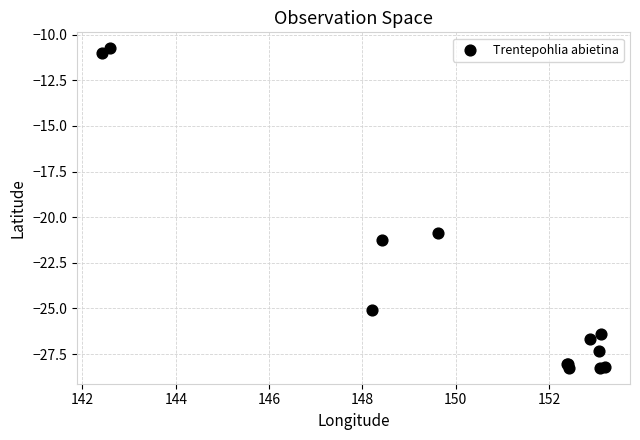

What Y value in the scatter plot is closest to -19?

-20.9